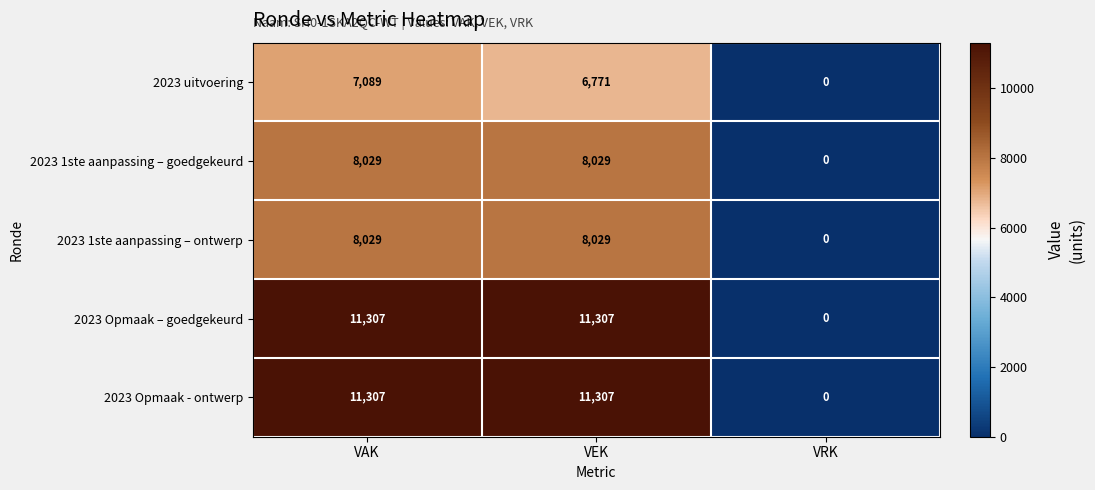

Is the value of 2023 uitvoering at VAK greater than the value of 2023 Opmaak – goedgekeurd at VEK?

No